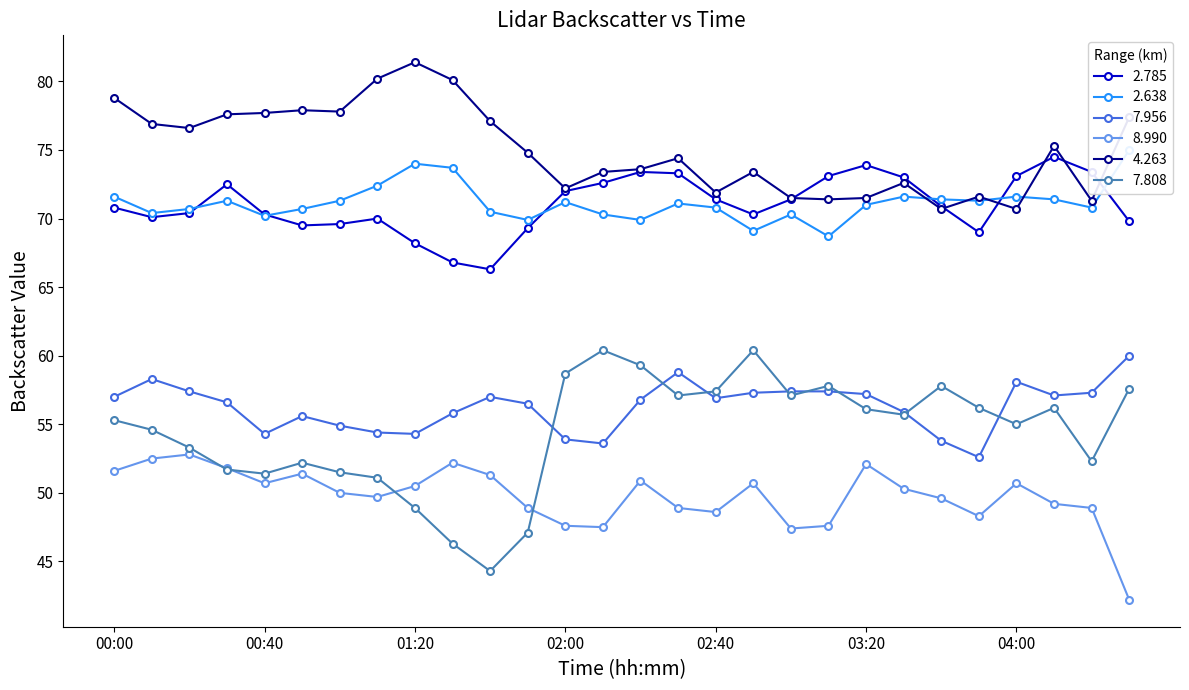

At 02:50, list the series in order from largest to smallest.

4.263, 2.785, 2.638, 7.808, 7.956, 8.990